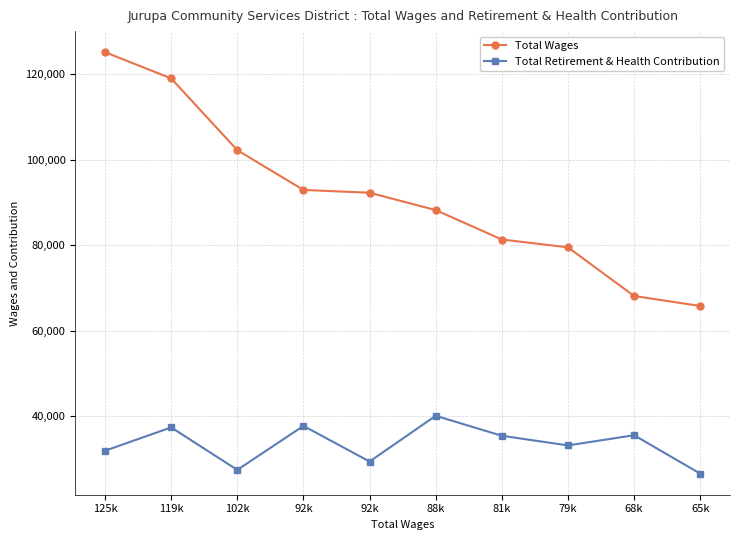

At which label does Total Retirement & Health Contribution reach its peak?

88k